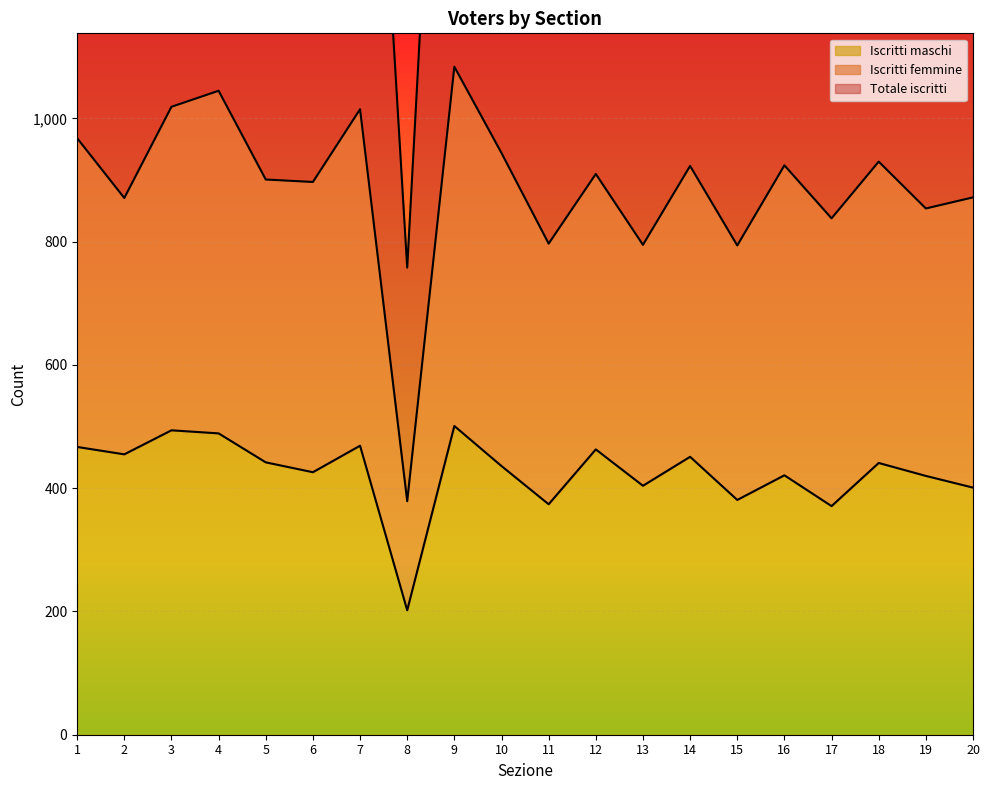

What is the difference between the highest and lowest values at 13?

391